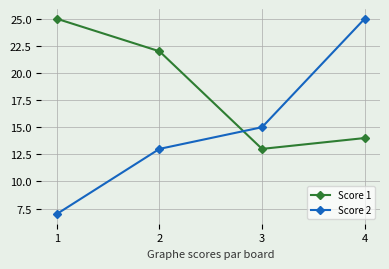

What is the lowest value of the Score 2 series?

7